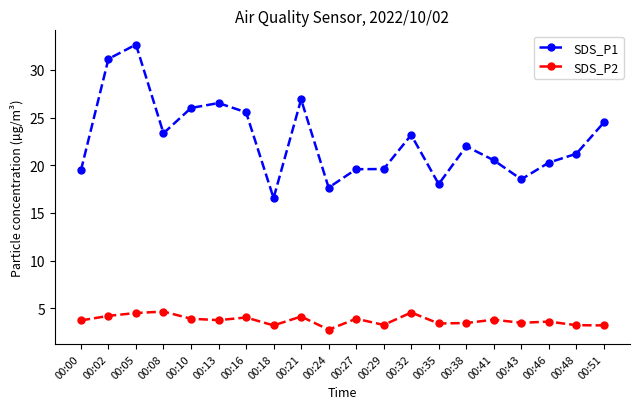

True or false: SDS_P1 and SDS_P2 cross at least once.

False